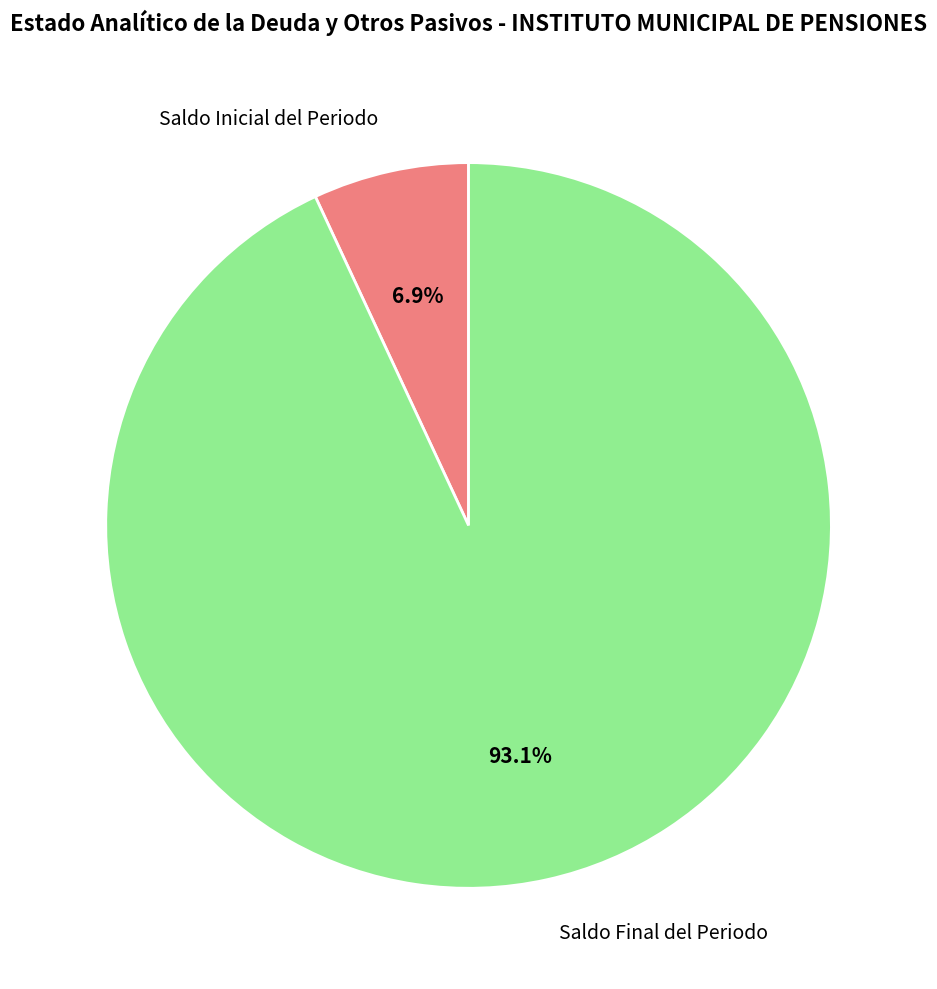

Is there a majority slice in this chart?

Yes